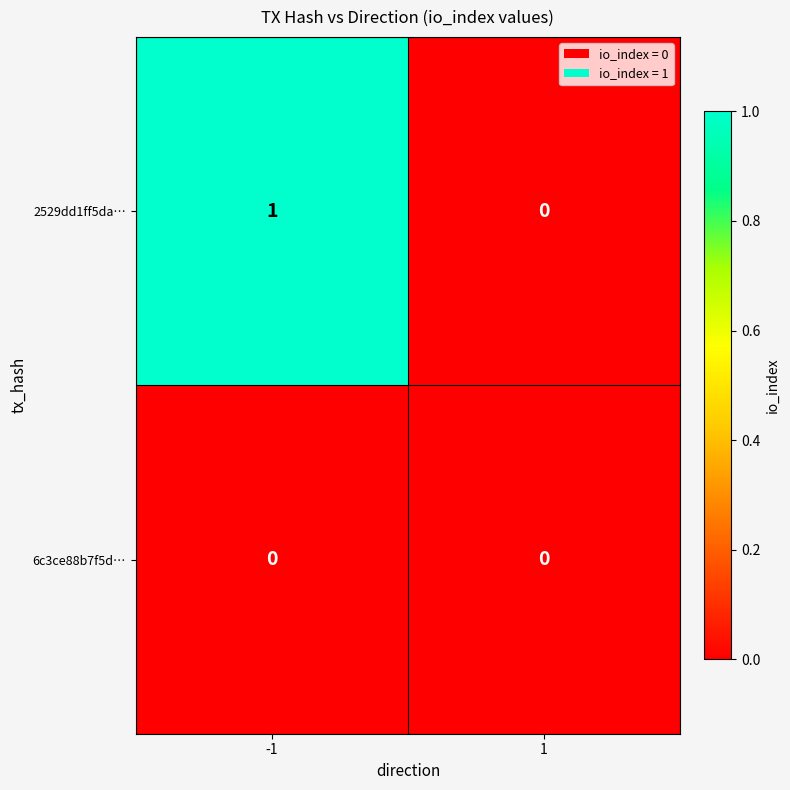

Which series has the widest spread of values?

2529dd1ff5da…